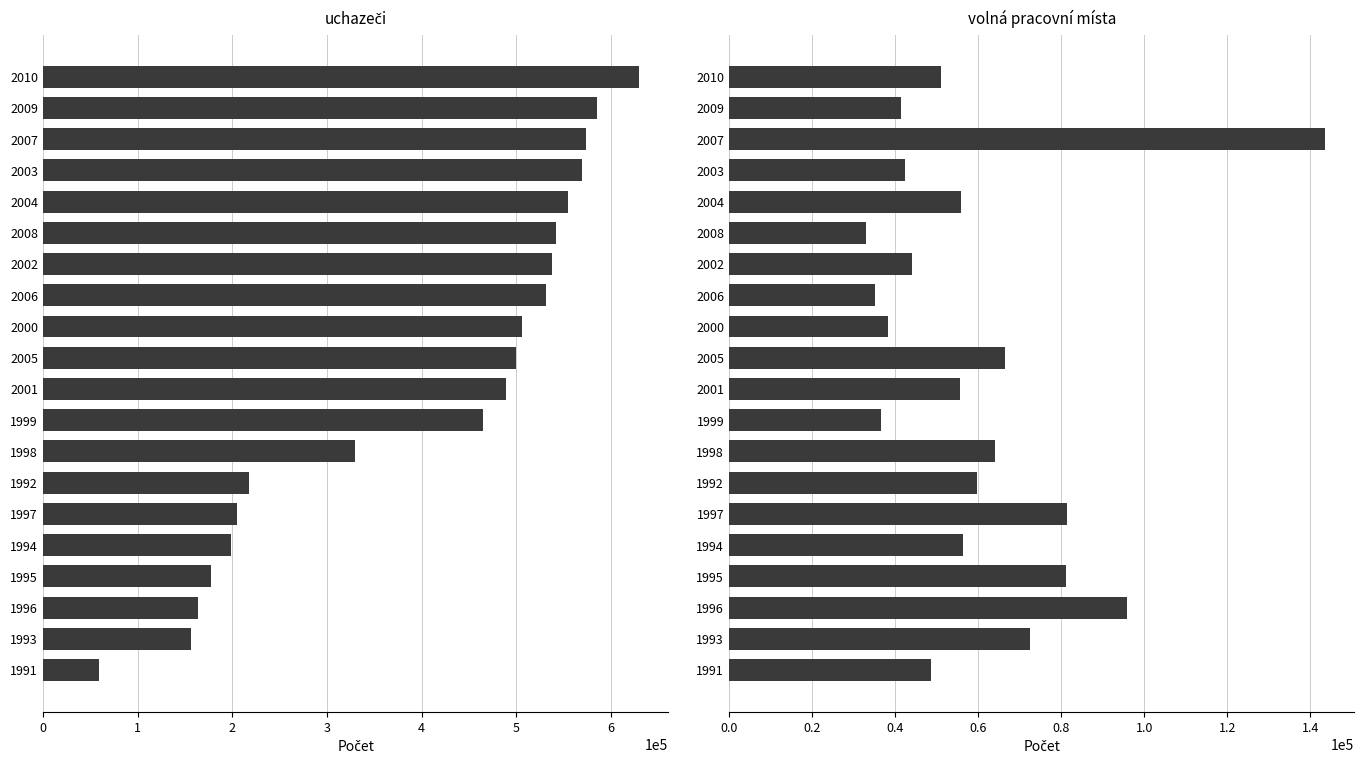

What is the total value across all series at 1995?

259091